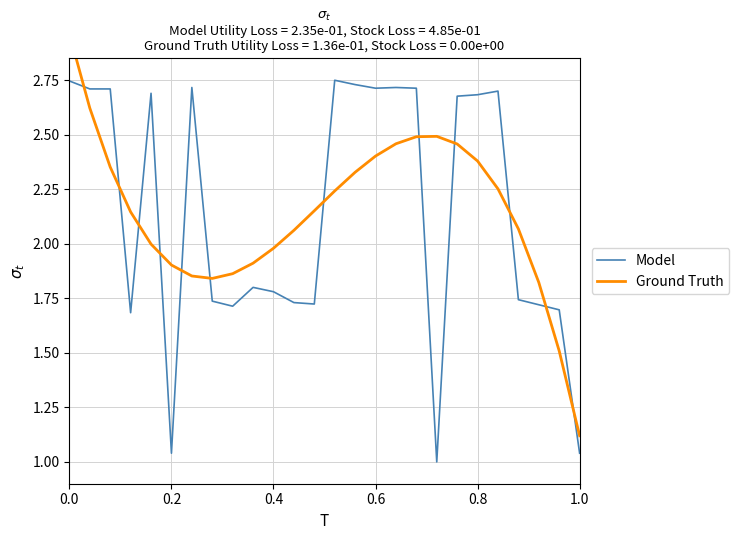

Is it true that Model equals 0.4 at 0.4?

False